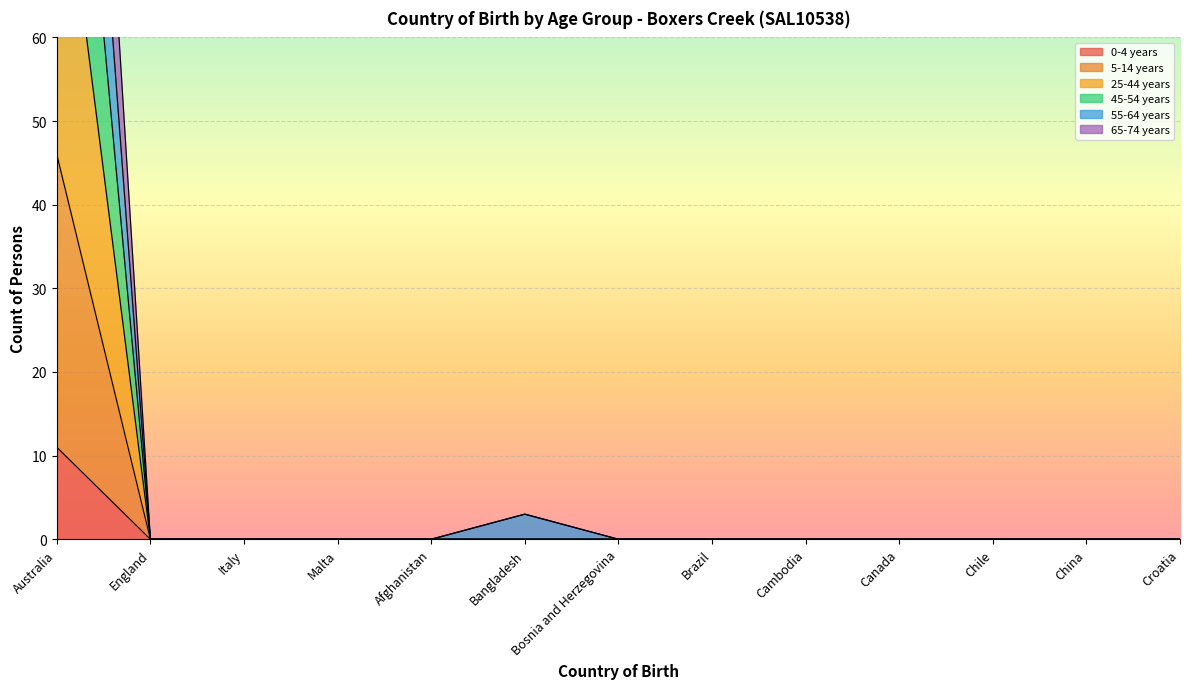

Does the chart display data point markers on the line(s)?

No